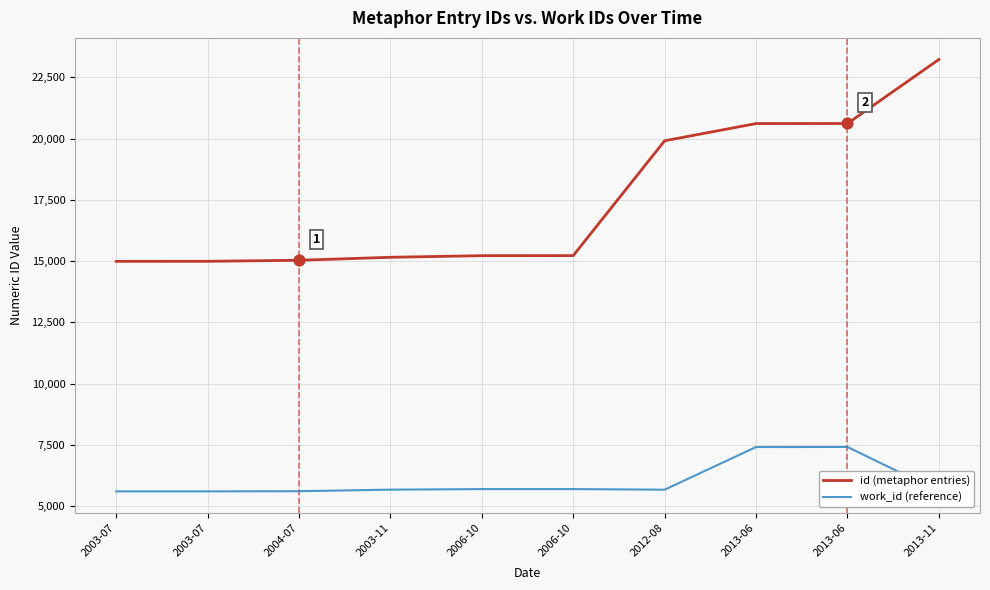

Is the value of work_id (reference) at 2013-06 greater than the value of id (metaphor entries) at 2003-07?

No